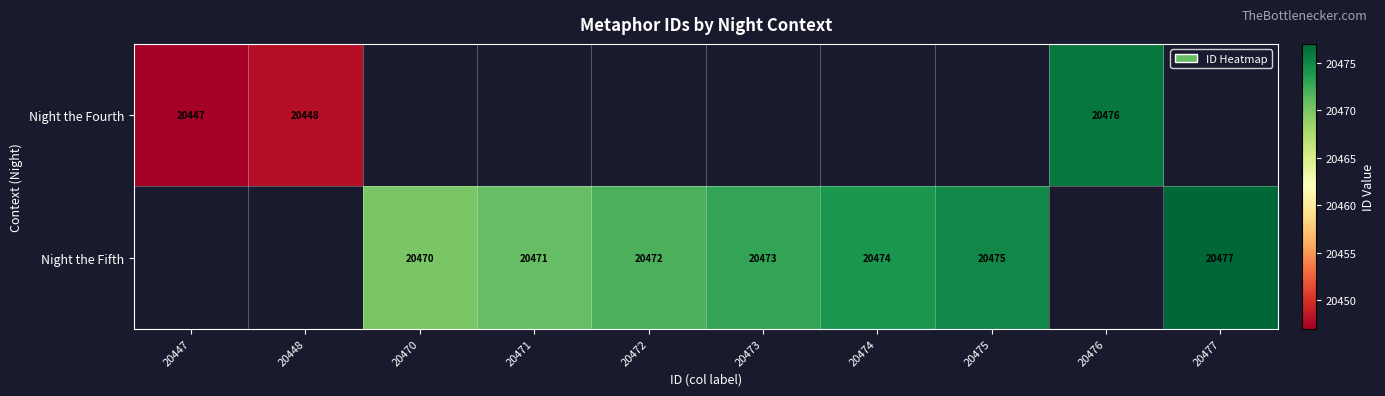

The value of Night the Fifth at 20475 is 5951. True or false?

False